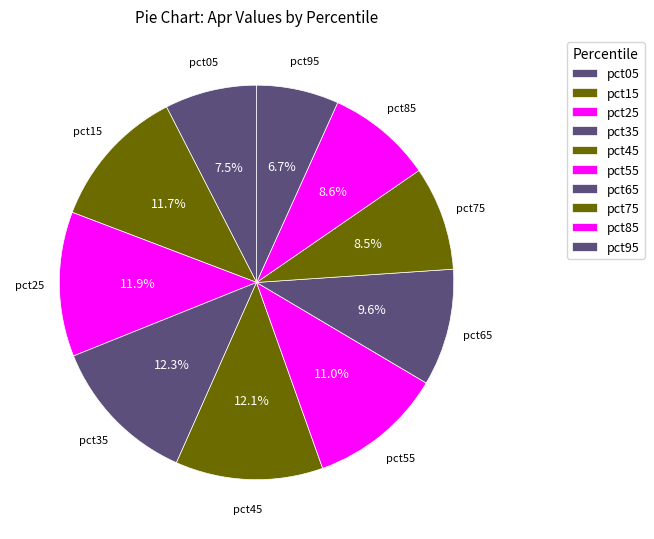

The pct25 slice represents 21% of the pie. True or false?

False